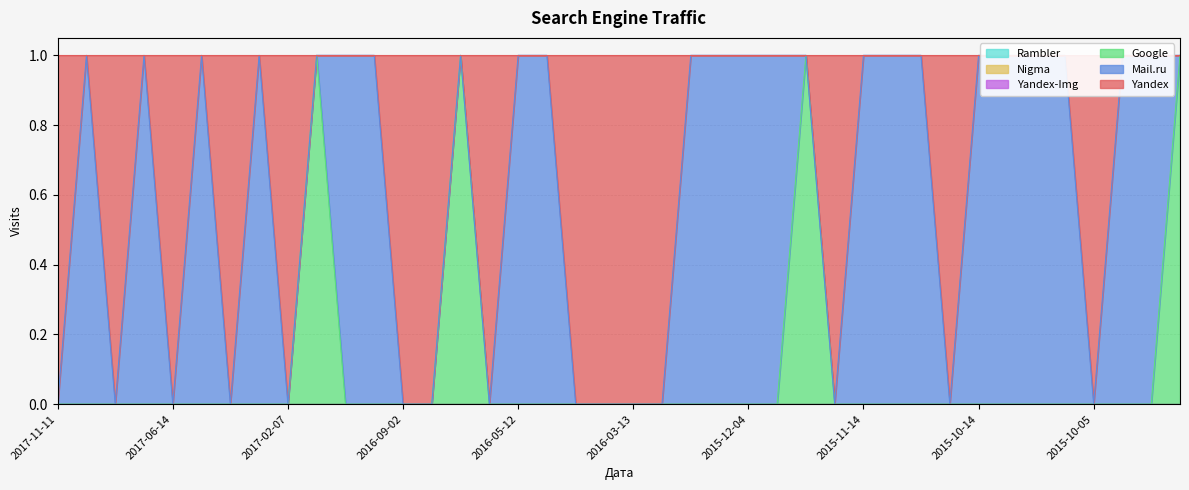

What are all the series names shown in the legend?

Yandex, Mail.ru, Google, Nigma, Yandex-Img, Rambler